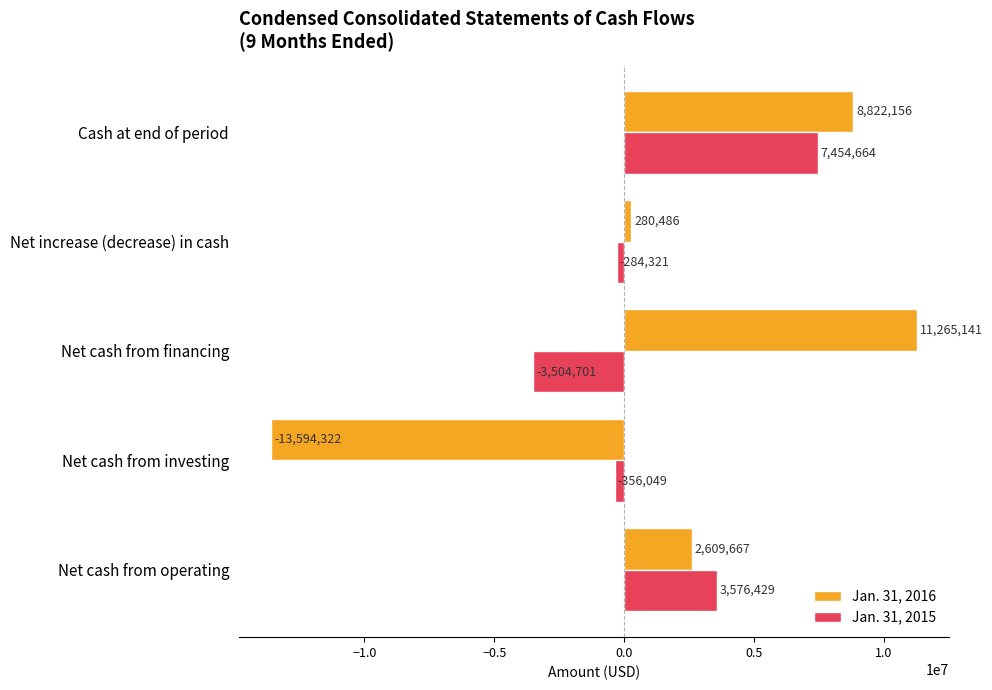

What is the greatest value displayed?

11265141